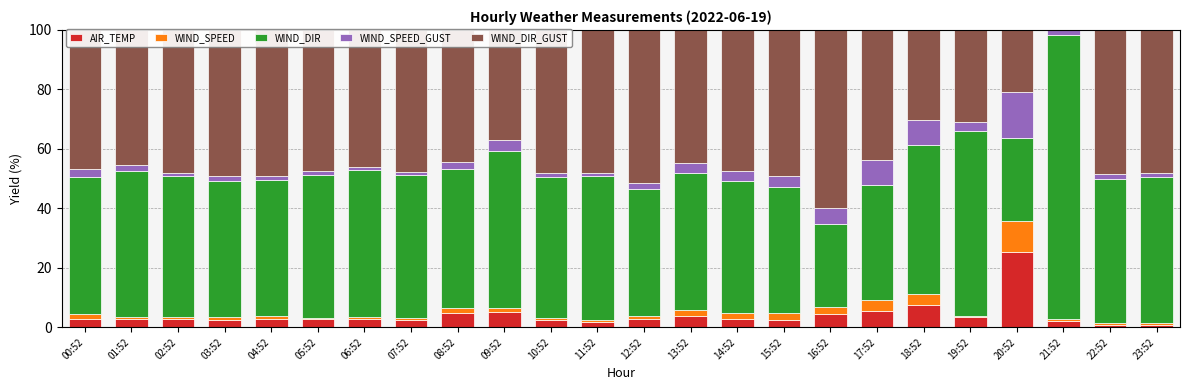

At which label does AIR_TEMP reach its peak?

20:52